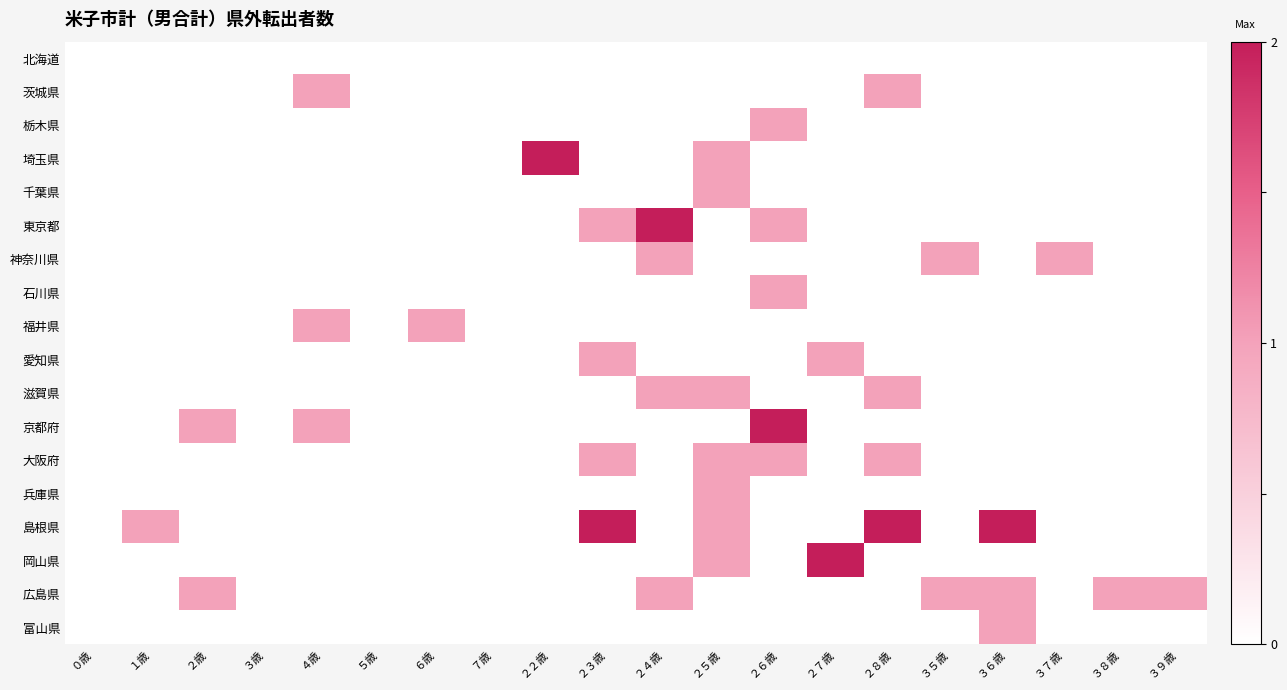

What is the total value across all series at ２６歳?

6